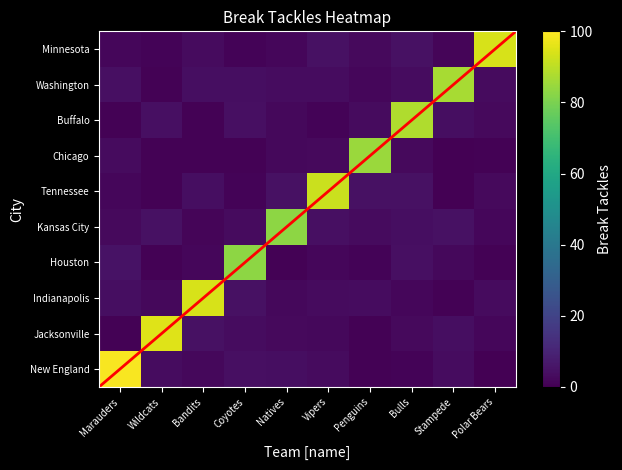

What is the maximum value shown in the chart?

99.0